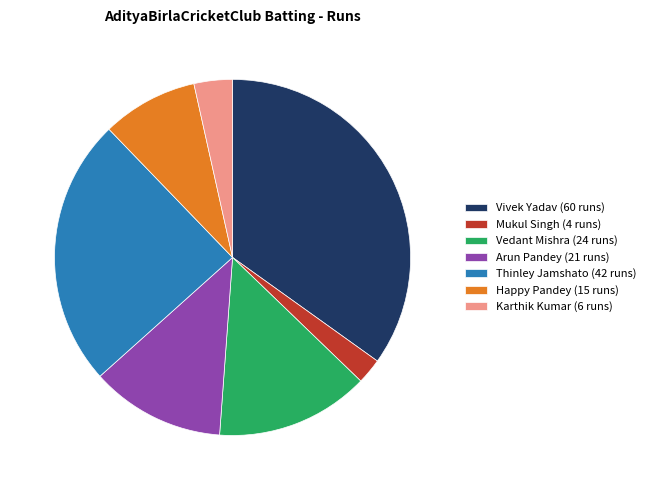

How many segments does this pie chart have?

7